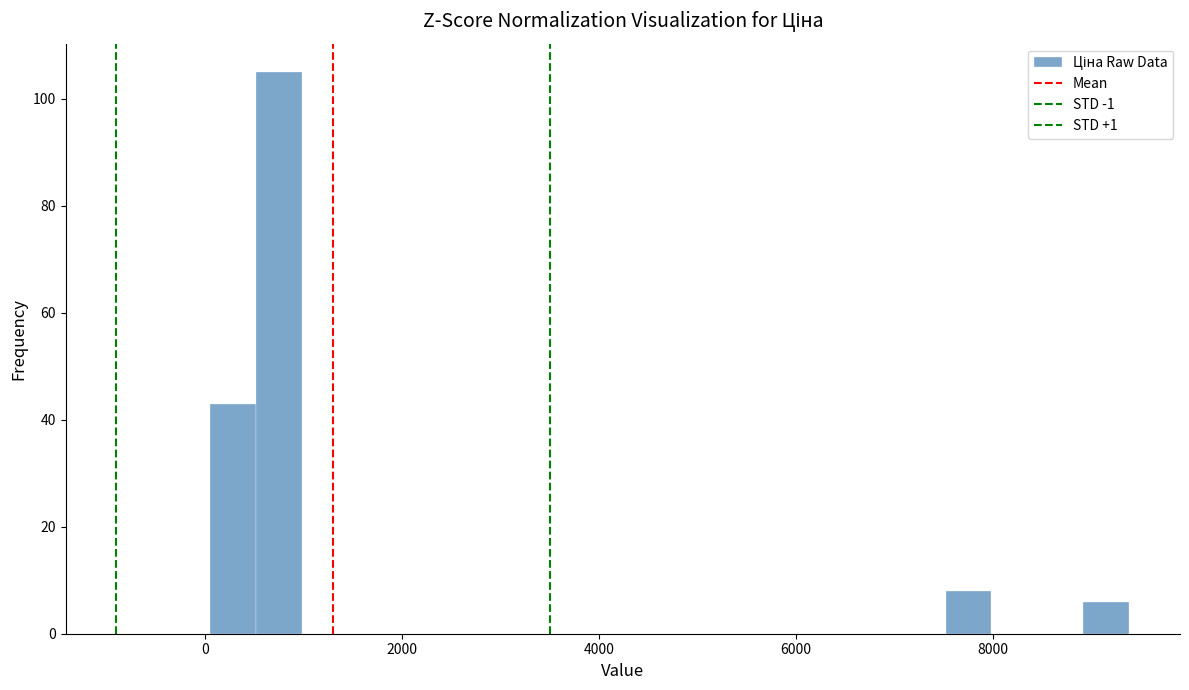

Read against the x-axis, roughly where is the centre of the tallest bar?

800